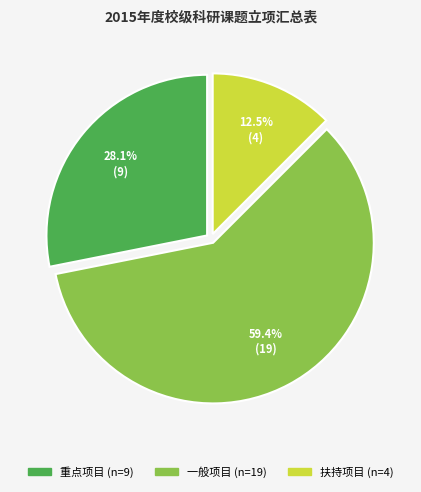

What is the smallest slice in the pie chart?

扶持项目